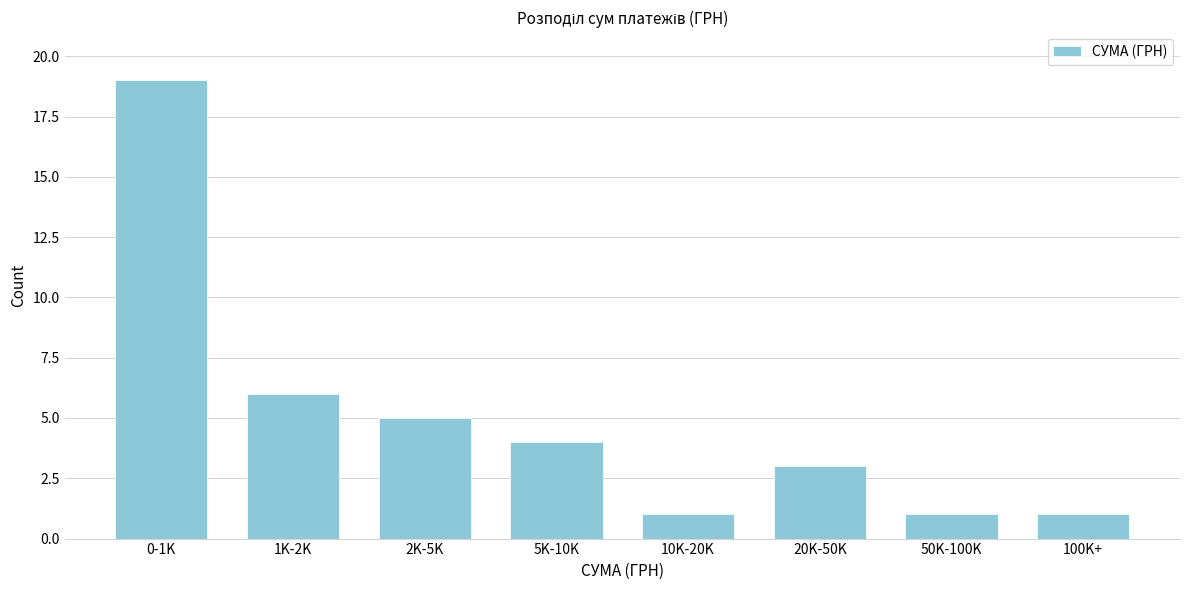

Reading left to right, transcribe all the data shown in this chart.

0-1K=19	1K-2K=6	2K-5K=5	5K-10K=4	10K-20K=1	20K-50K=3	50K-100K=1	100K+=1